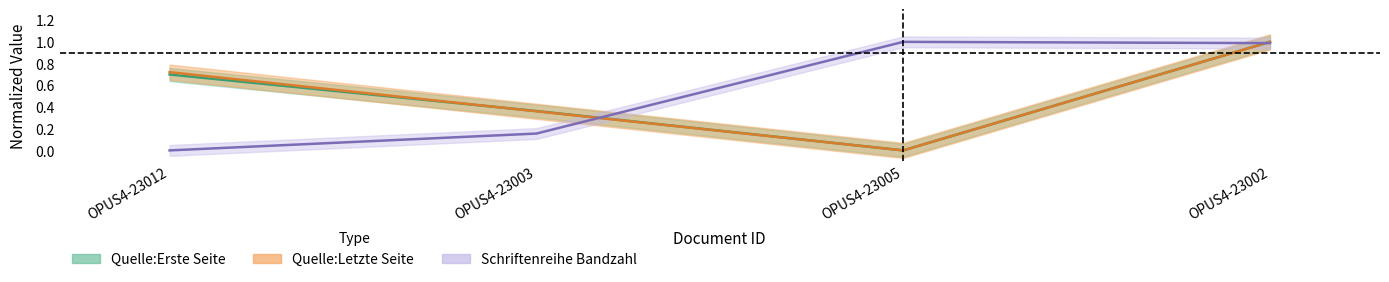

How many data points does each series have?

4